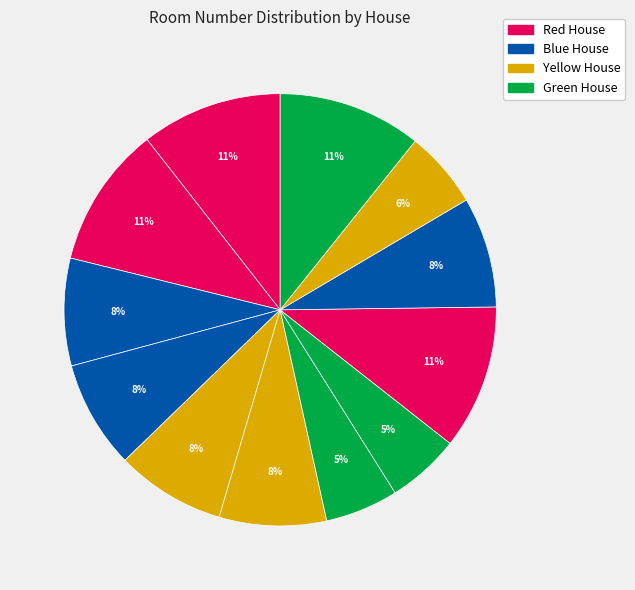

How many slices are in this pie chart?

12